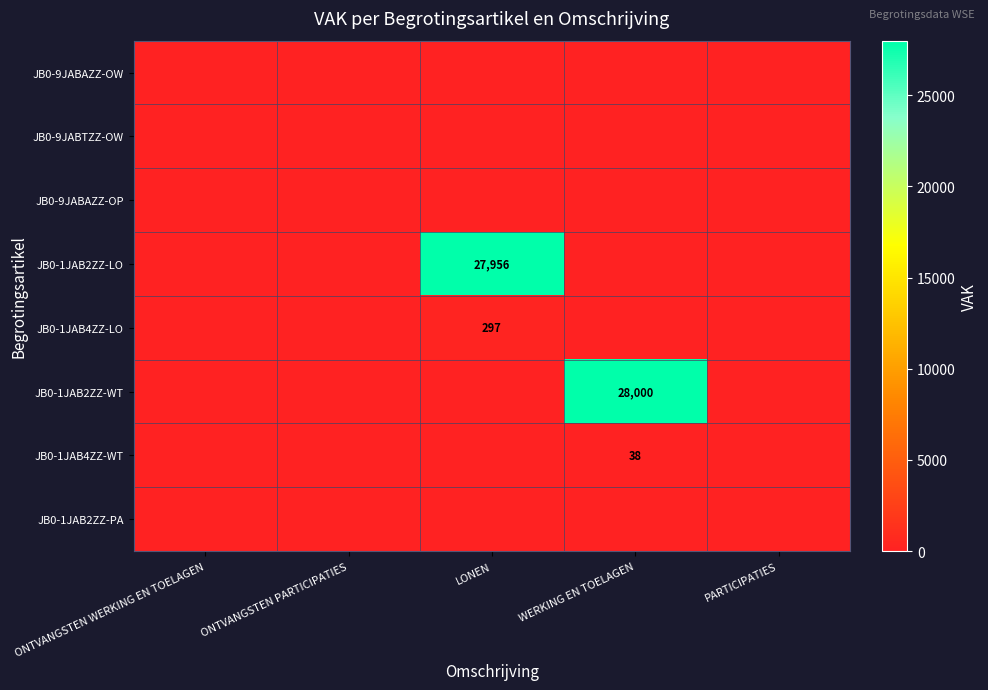

What is the difference between the maximum and second lowest values in the JB0-1JAB4ZZ-LO series?

297